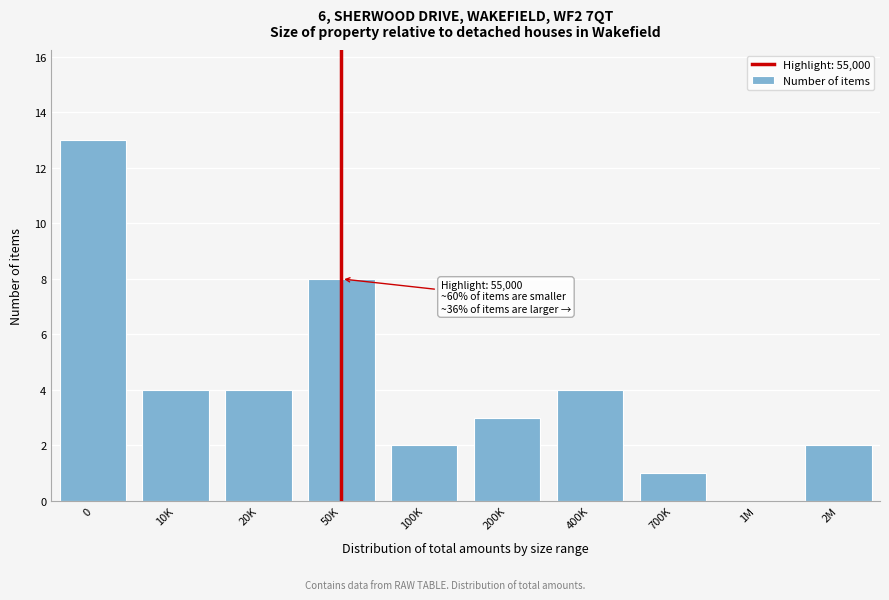

Reading left to right, what are all the values shown in this chart?

0=13	10K=4	20K=4	50K=8	100K=2	200K=3	400K=4	700K=1	1M=0	2M=2